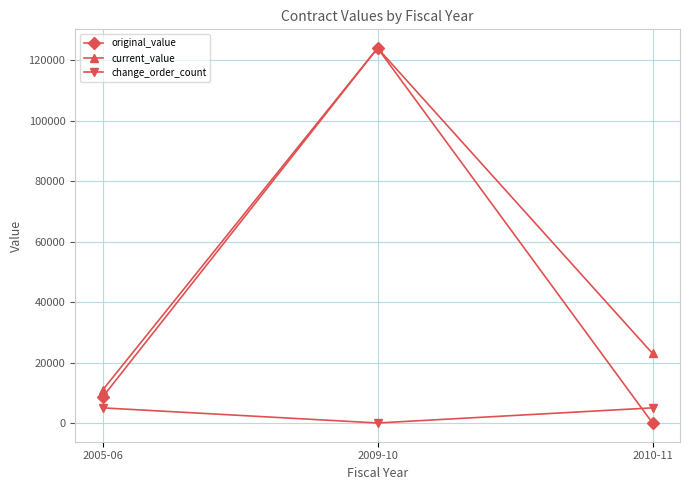

How many data points in original_value are less than 8600?

1